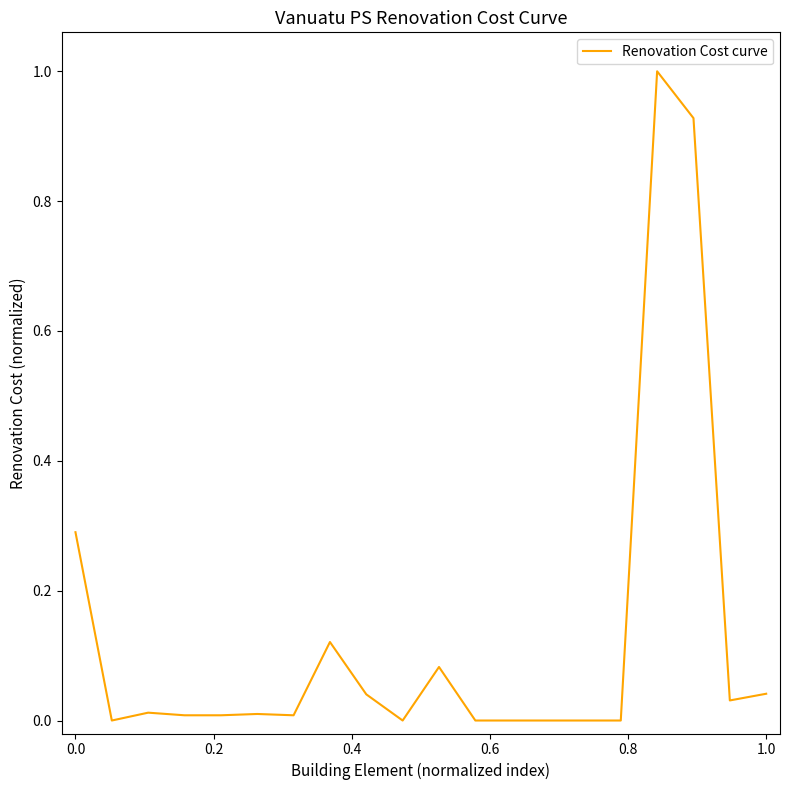

What is the difference between the maximum and minimum values?

1.0